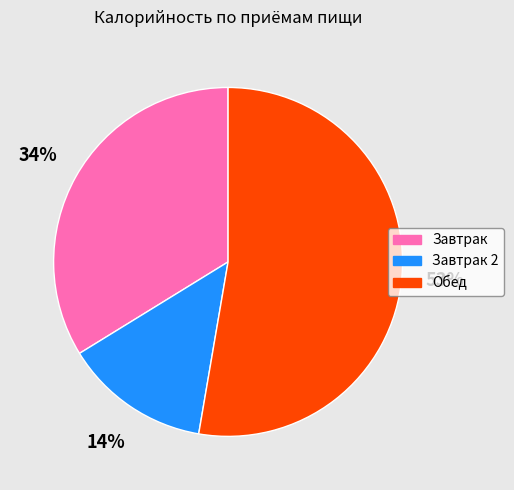

To the nearest percent, what percentage of the pie is Обед?

53%